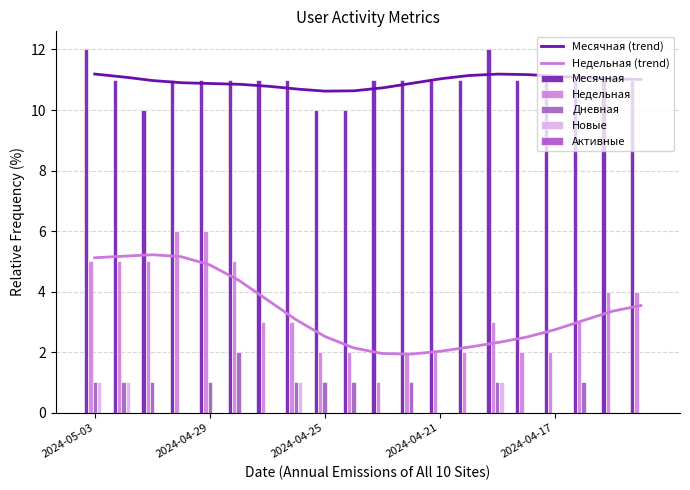

The Недельная series shows 5 at 2024-05-01. True or false?

True